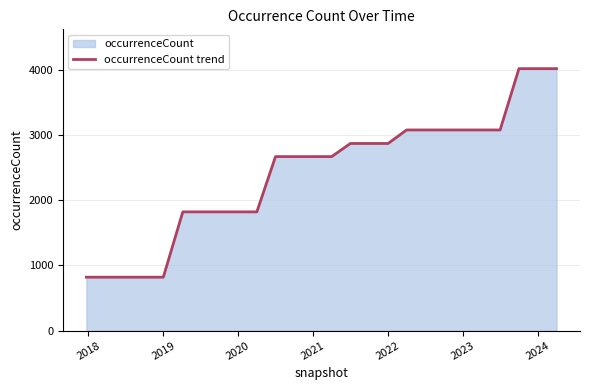

The value at 2024 is 1826. True or false?

False